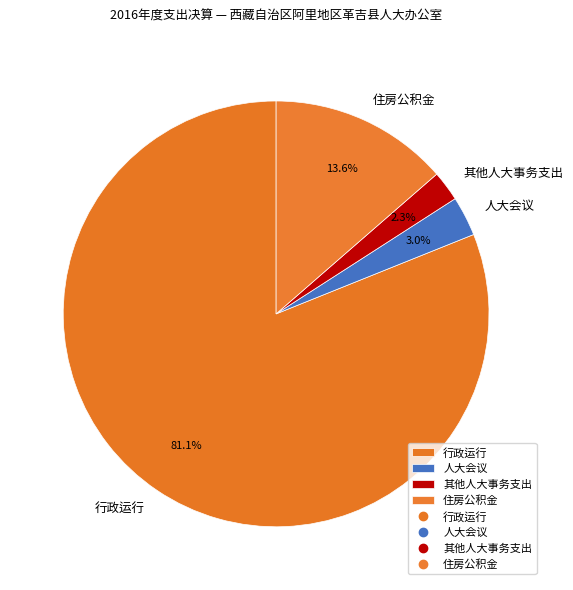

To the nearest percent, what is the average slice percentage?

25%